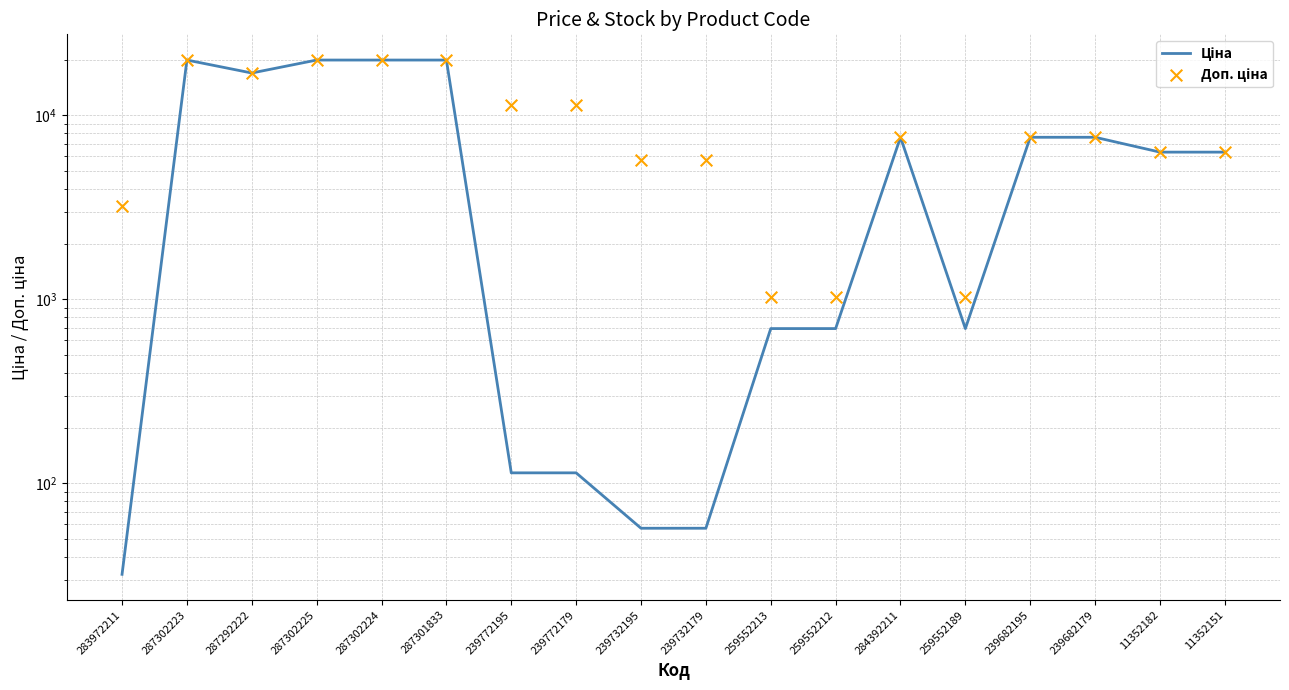

At which category is the sum across all series the highest?

287302223